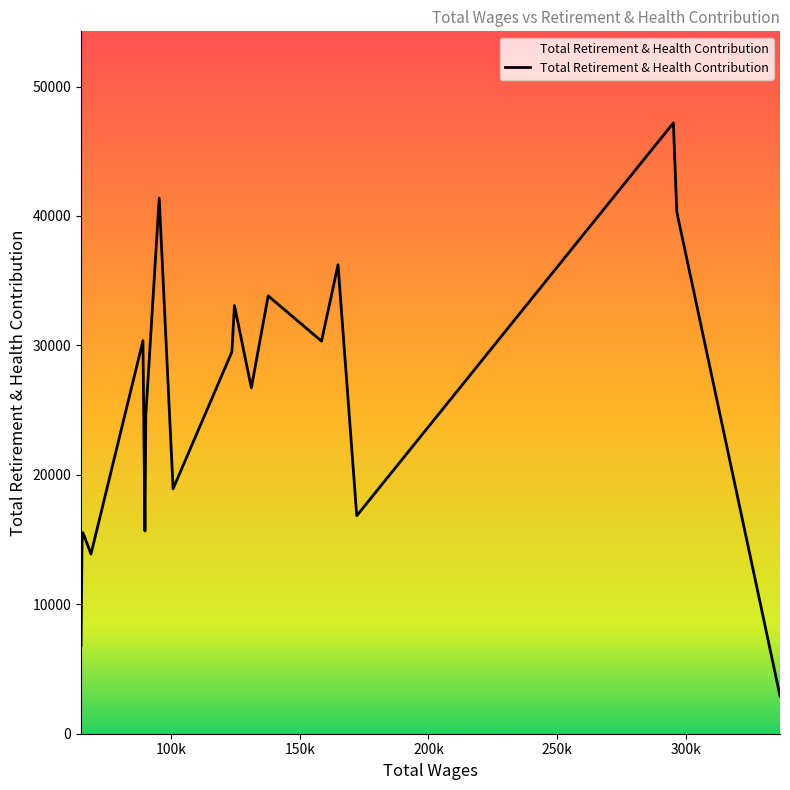

True or false: the data has more than 1 interior local peaks.

True